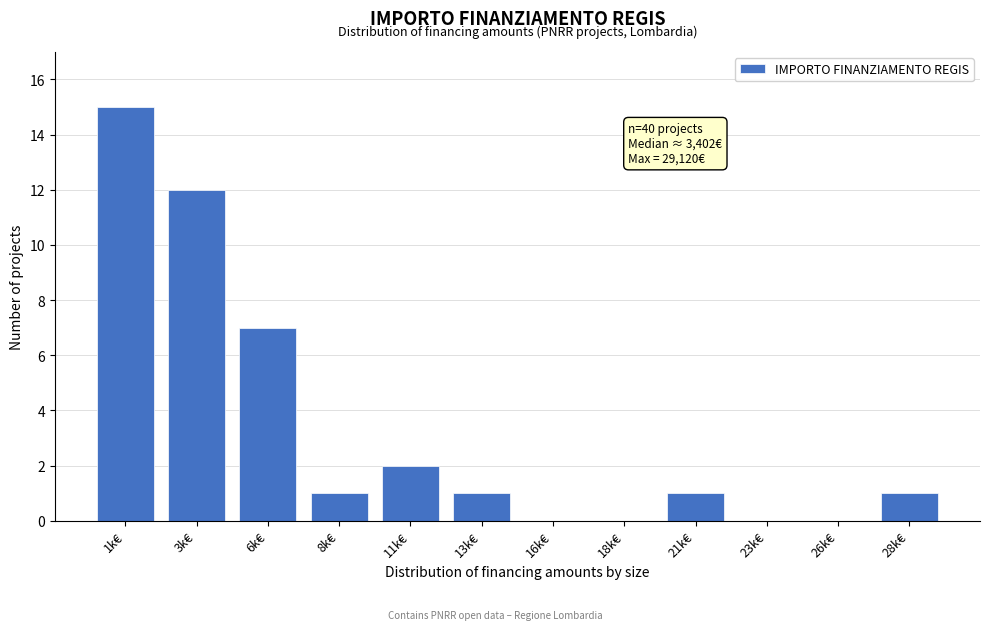

Reading left to right, transcribe all the data shown in this chart.

1k€=15	3k€=12	6k€=7	8k€=1	11k€=2	13k€=1	16k€=0	18k€=0	21k€=1	23k€=0	26k€=0	28k€=1